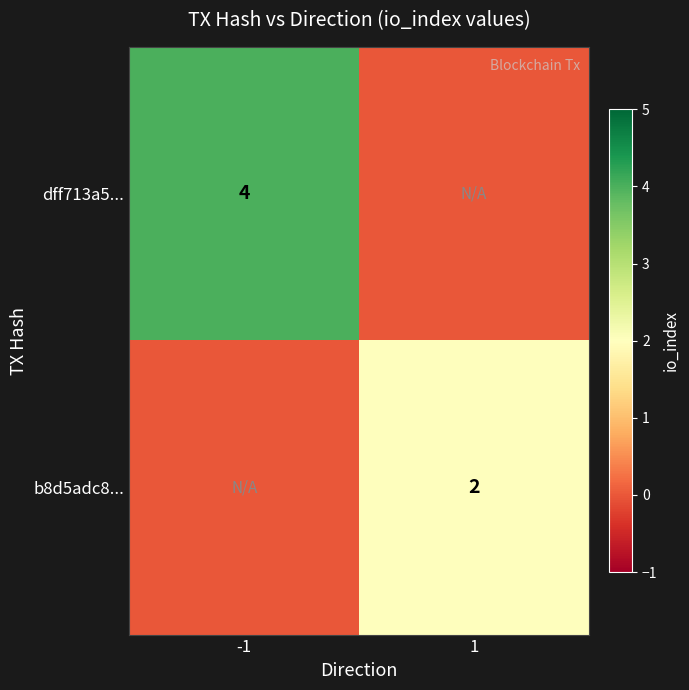

True or false: dff713a5... has a value of 4 at -1.

True